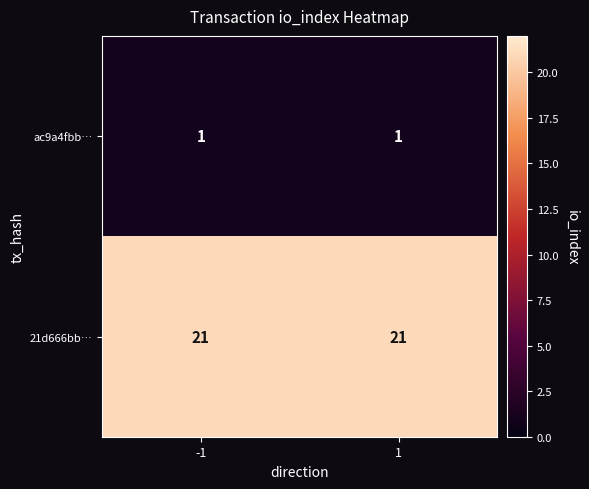

Which series has the largest total across all categories?

21d666bb…